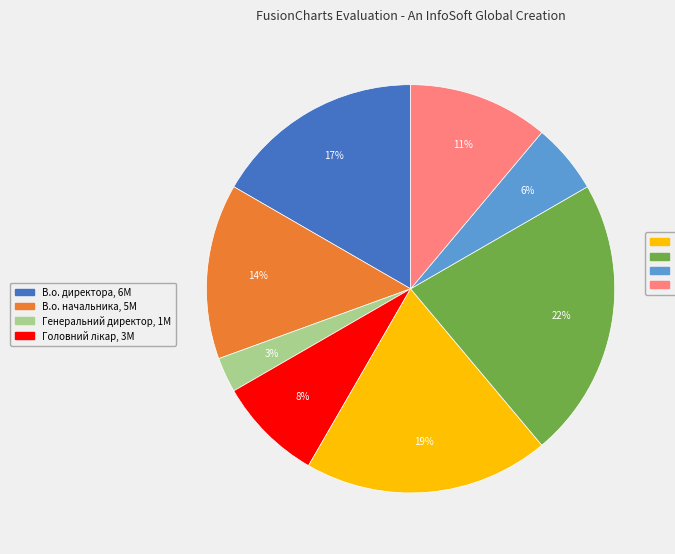

Is there a majority slice in this chart?

No